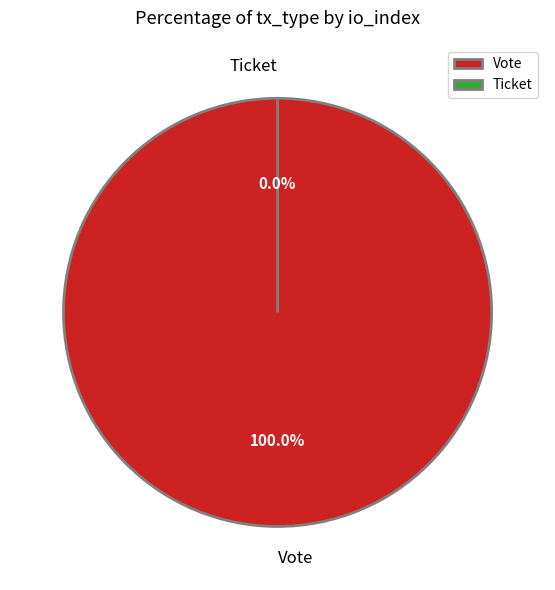

Rank the categories by value from lowest to highest.

Ticket, Vote